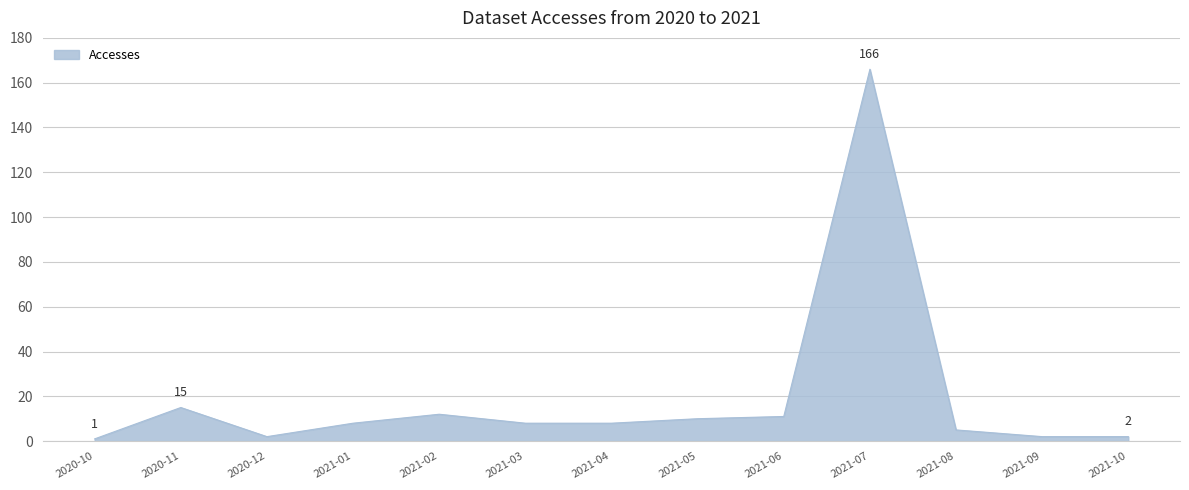

Reading right to left, what are all the values shown in this chart?

2021-10=2	2021-09=2	2021-08=5	2021-07=166	2021-06=11	2021-05=10	2021-04=8	2021-03=8	2021-02=12	2021-01=8	2020-12=2	2020-11=15	2020-10=1